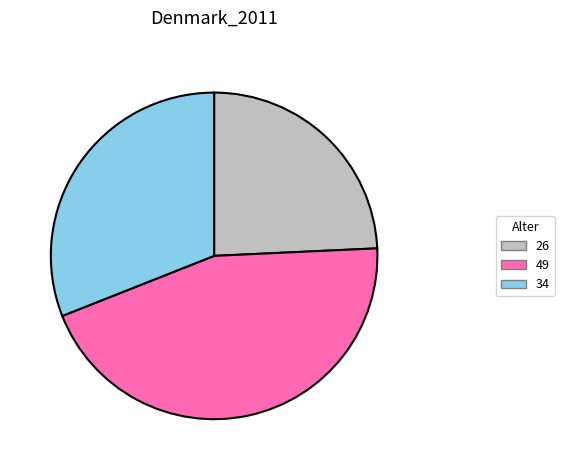

What is the largest slice in the pie chart?

49